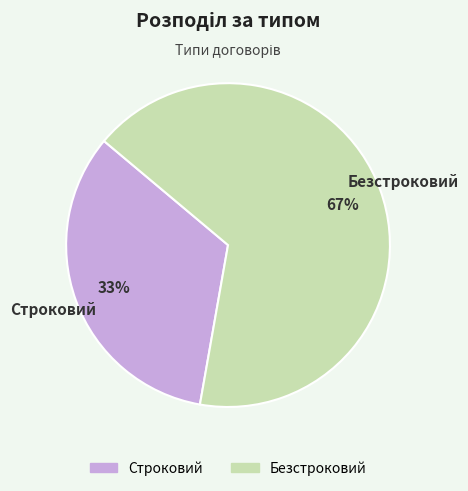

Is the sum of Строковий and Безстроковий greater than half?

Yes